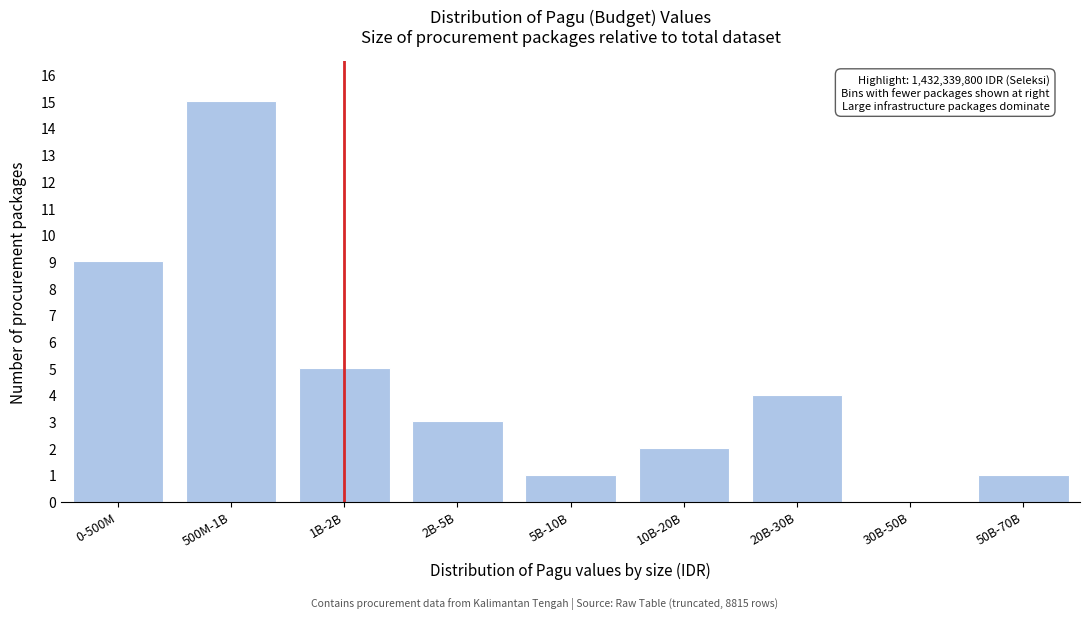

Reading left to right, what are all the values shown in this chart?

0-500M=9	500M-1B=15	1B-2B=5	2B-5B=3	5B-10B=1	10B-20B=2	20B-30B=4	30B-50B=0	50B-70B=1